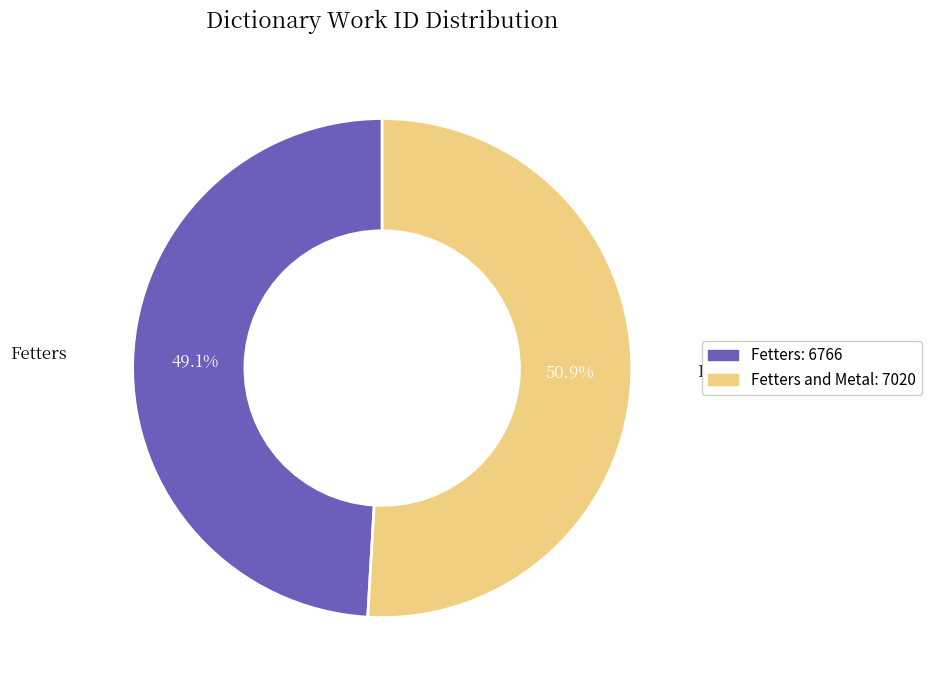

Is there any slice that represents more than half of the pie?

Yes